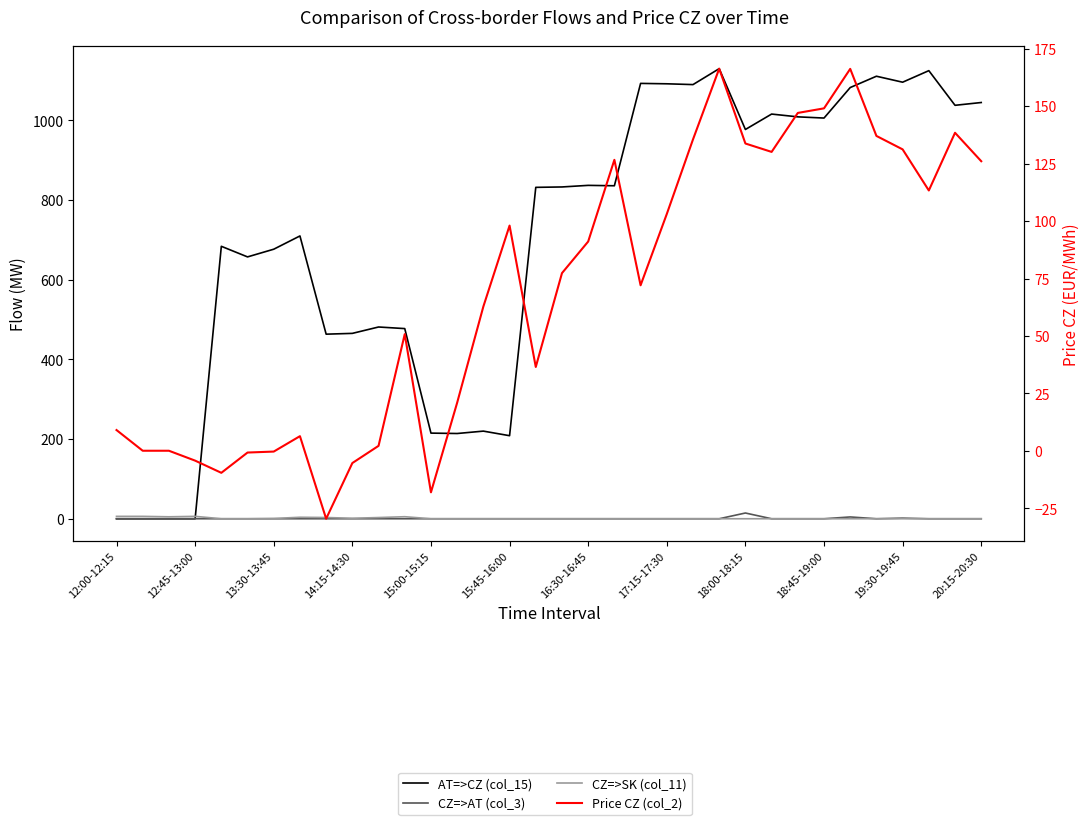

How many data points does each series have?

34